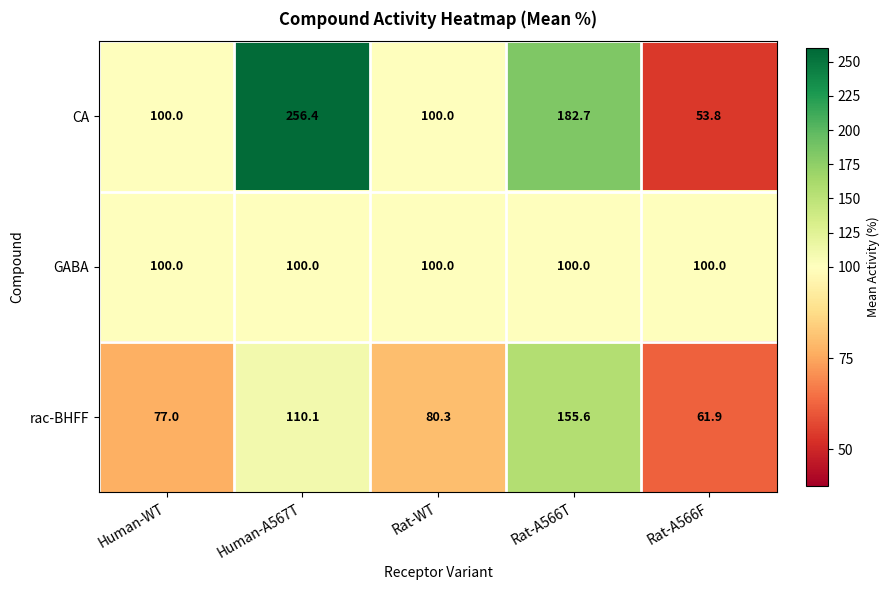

Reading left to right, transcribe all the data shown in this chart.

CA: 100.0	256.4	100.0	182.7	53.8
GABA: 100.0	100.0	100.0	100.0	100.0
rac-BHFF: 77.0	110.1	80.3	155.6	61.9